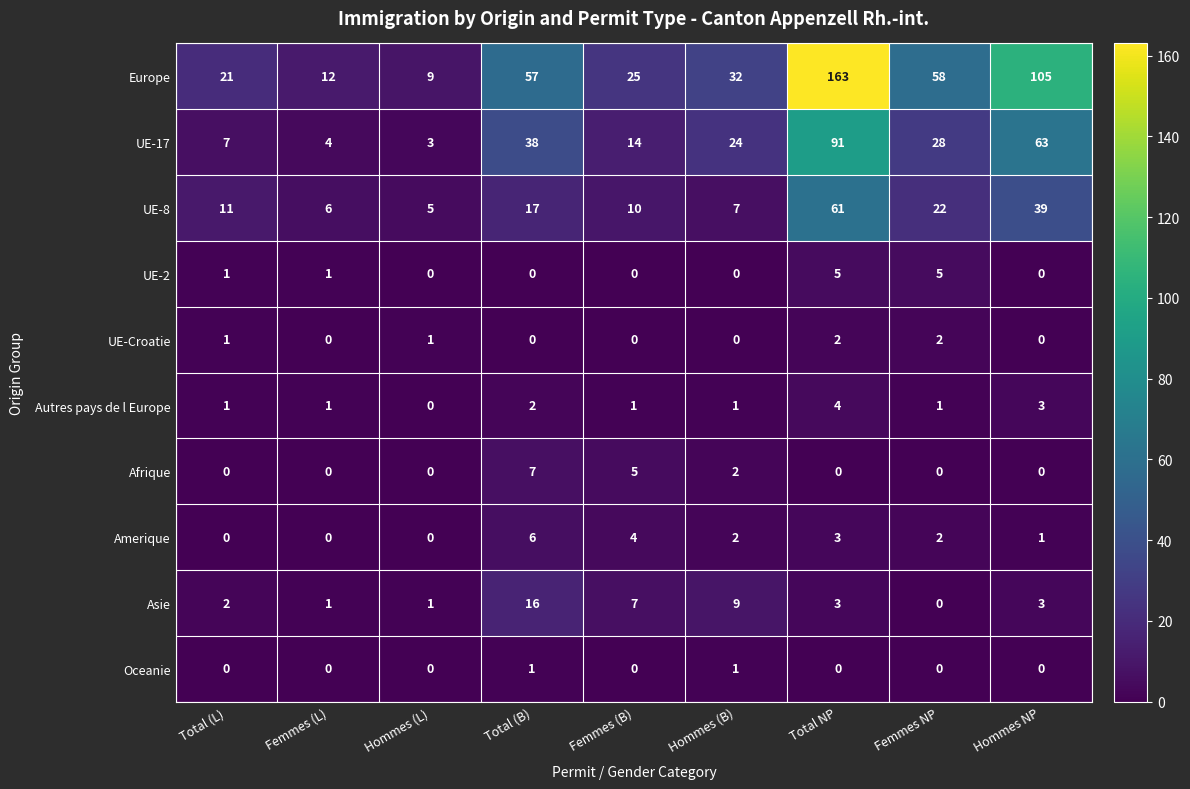

What is the average value of the UE-8 series?

20